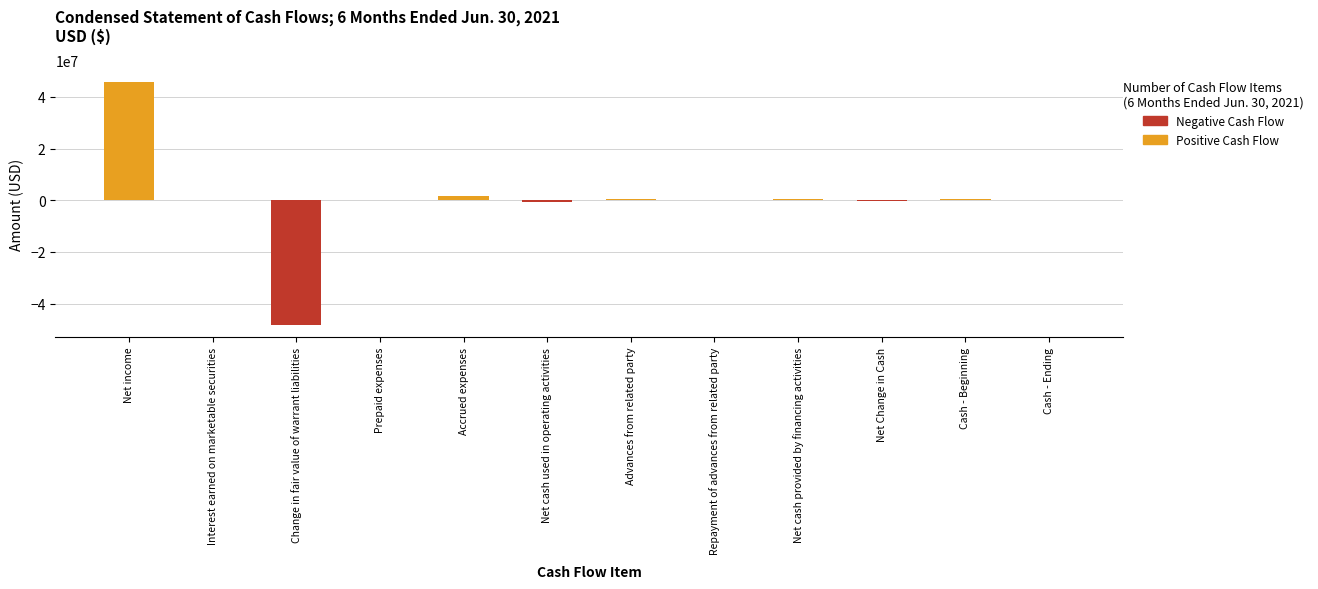

Which category has the lowest value across all series?

Change in fair value of warrant liabilities